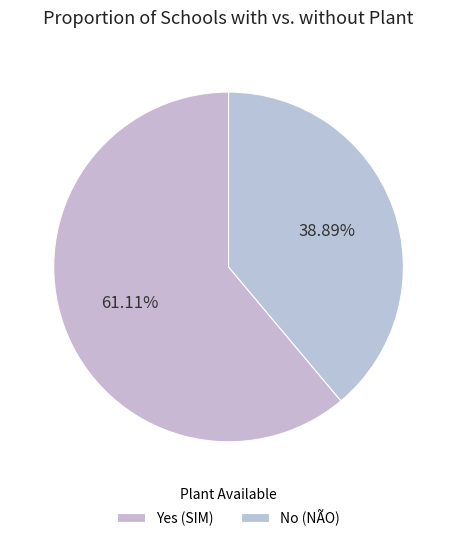

How many segments does this pie chart have?

2